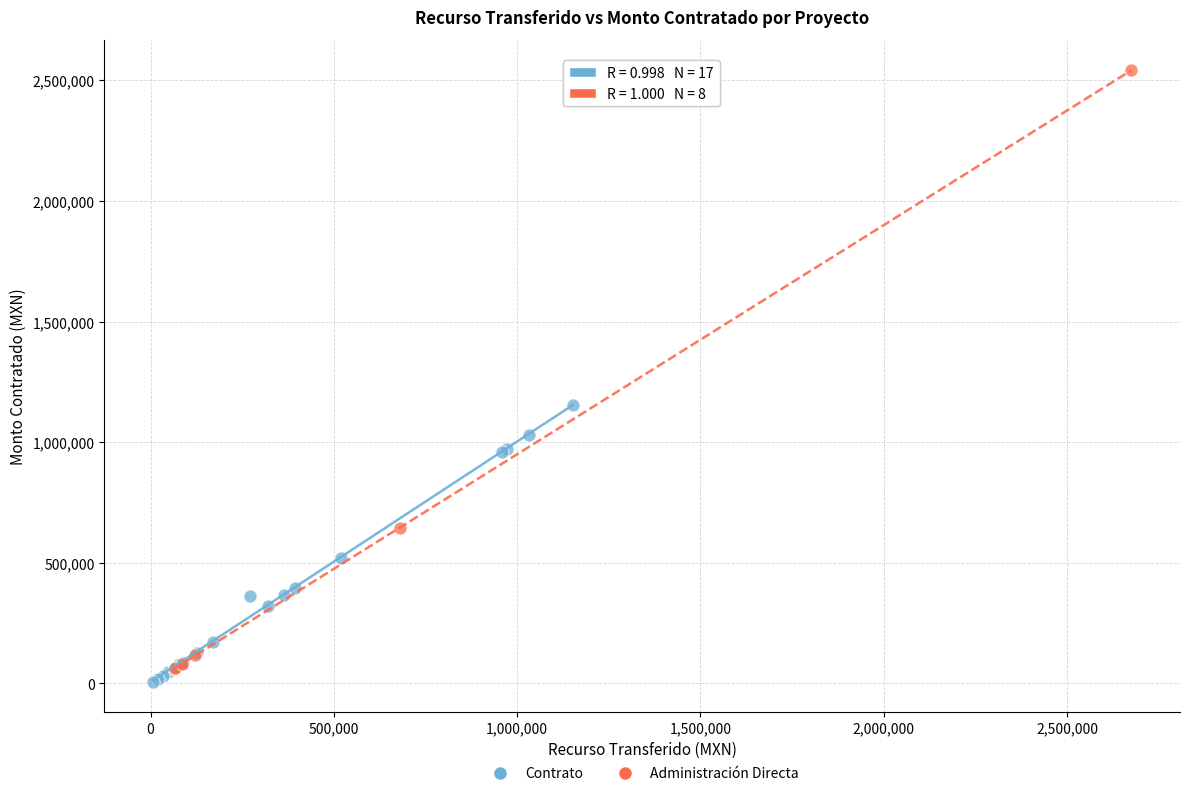

Which series has the widest spread of Y values?

Administración Directa